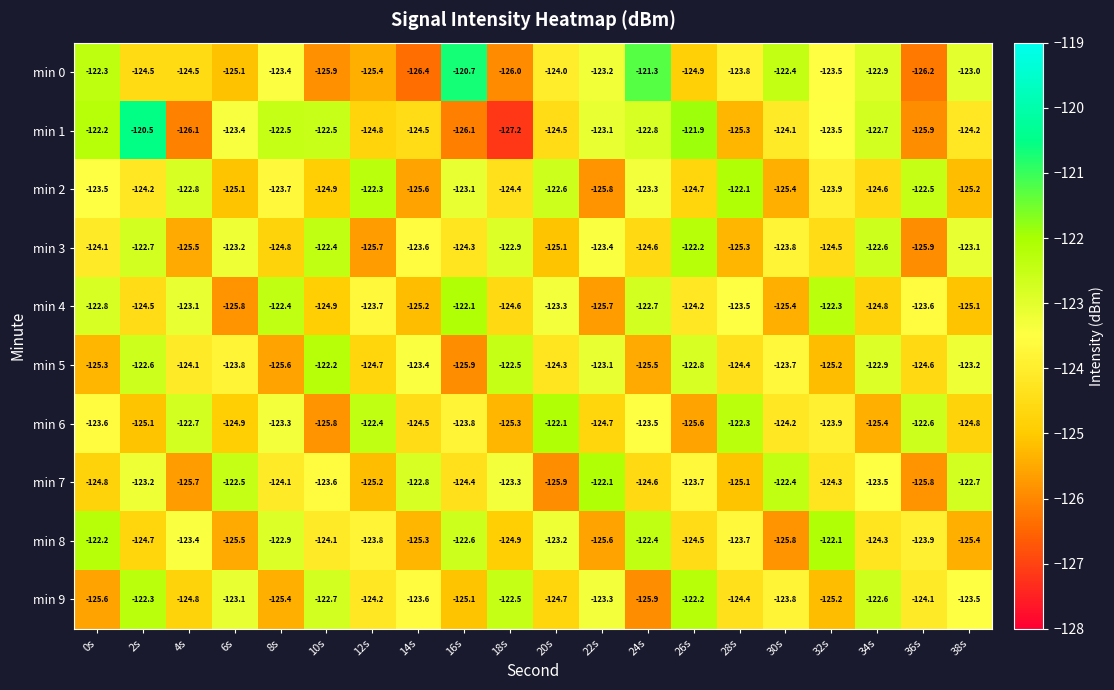

What is the difference between the maximum and minimum values in the min 0 series?

5.7